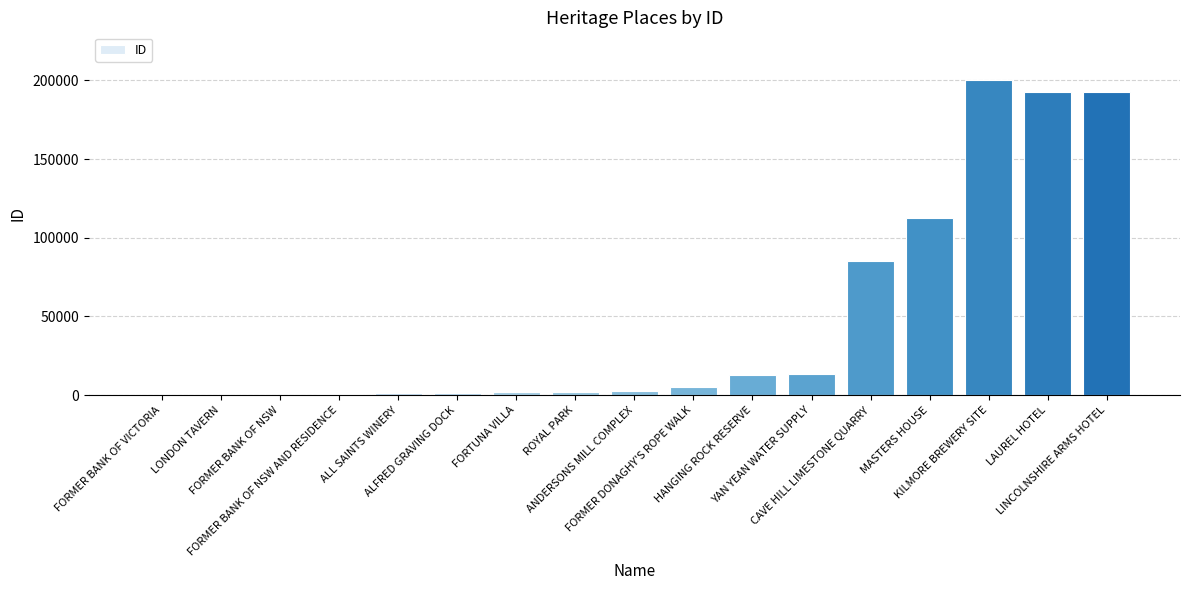

What is the maximum value shown in the chart?

200423